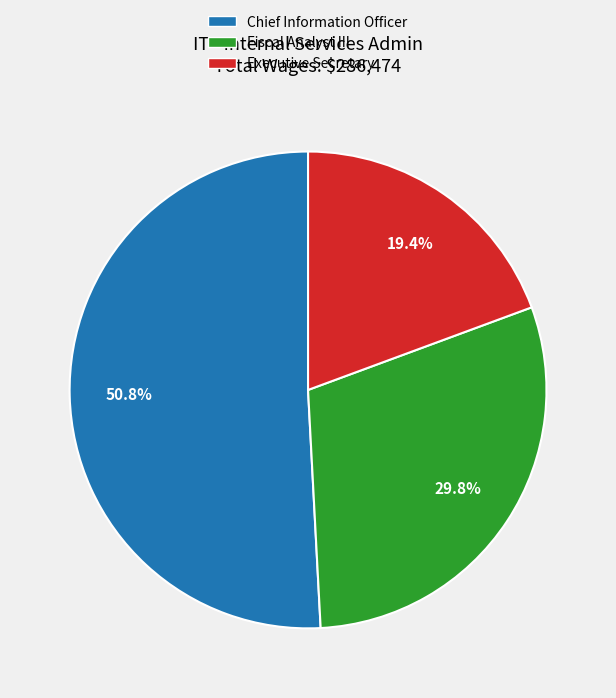

What is the smallest slice in the pie chart?

Executive Secretary